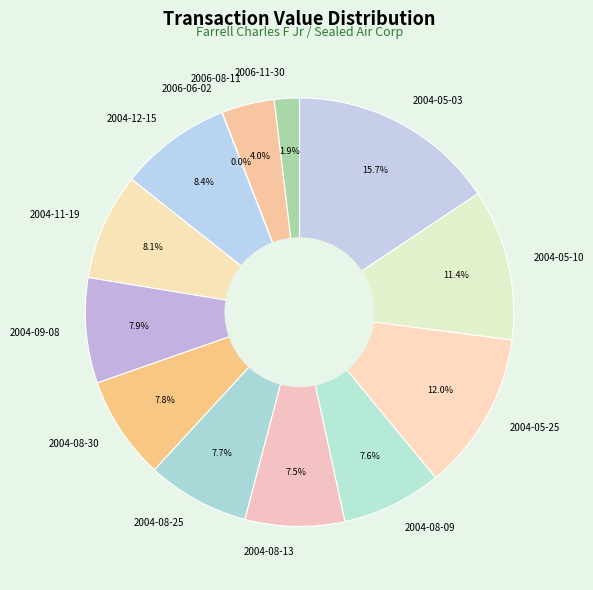

What is the ratio of the value at 2004-05-25 to the value at 2004-08-30?

1.5